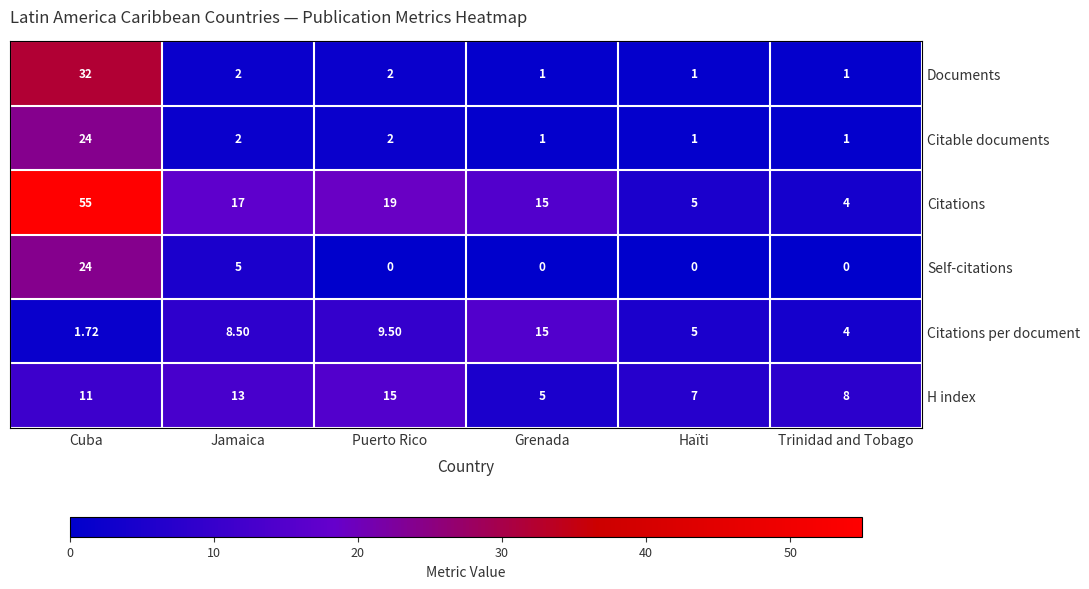

List the labels in order of H index value, smallest first.

Grenada, Haïti, Trinidad and Tobago, Cuba, Jamaica, Puerto Rico